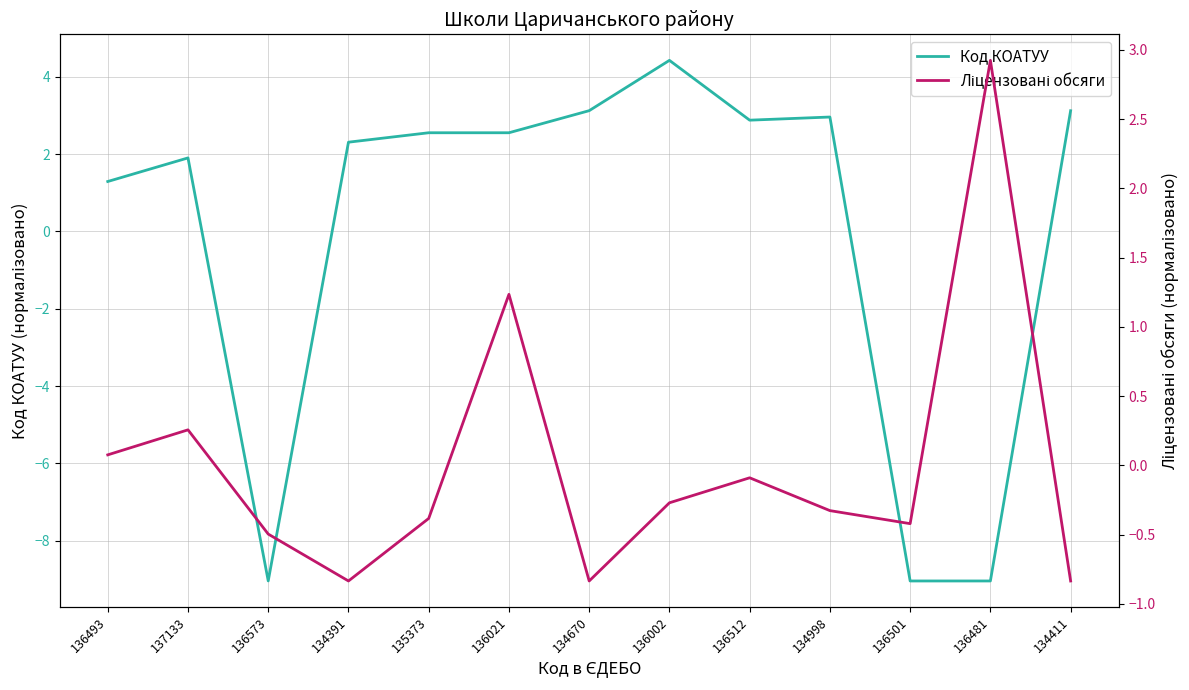

At which category does Ліцензовані обсяги reach its first local peak?

137133